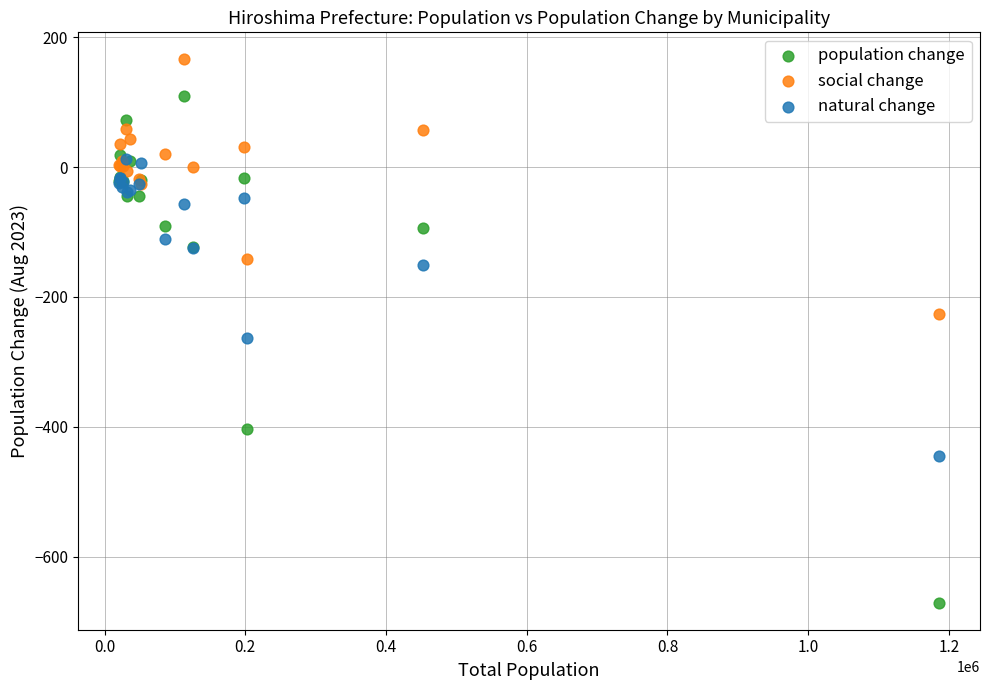

In the natural change series, what Y value is closest to -216?

-263